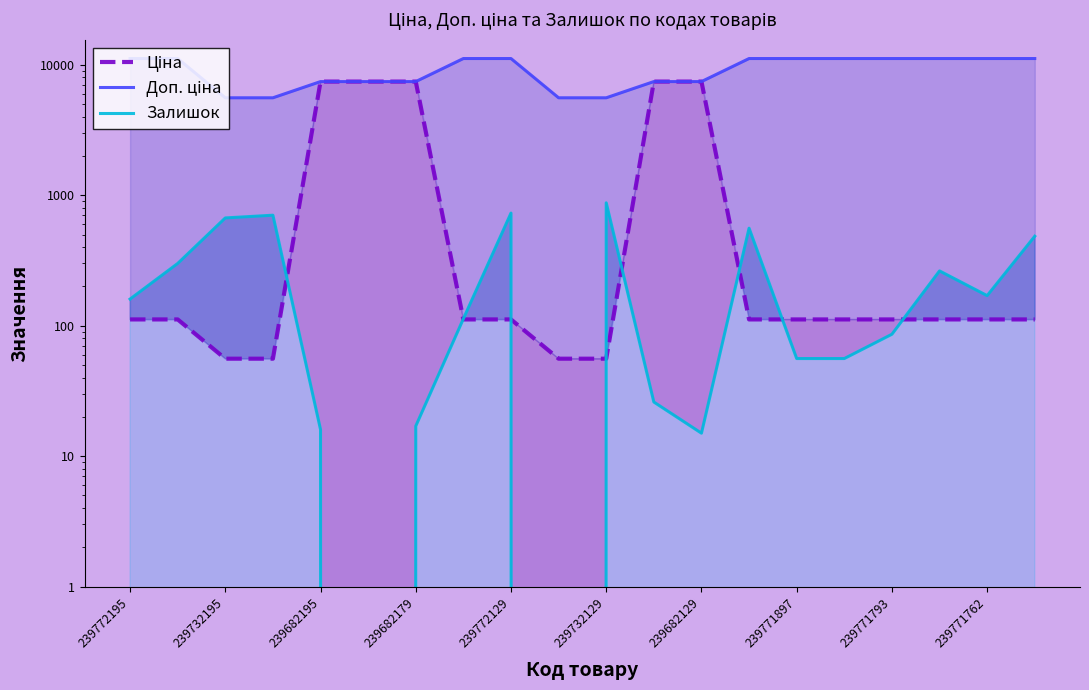

What position from the left is 239771897?

8